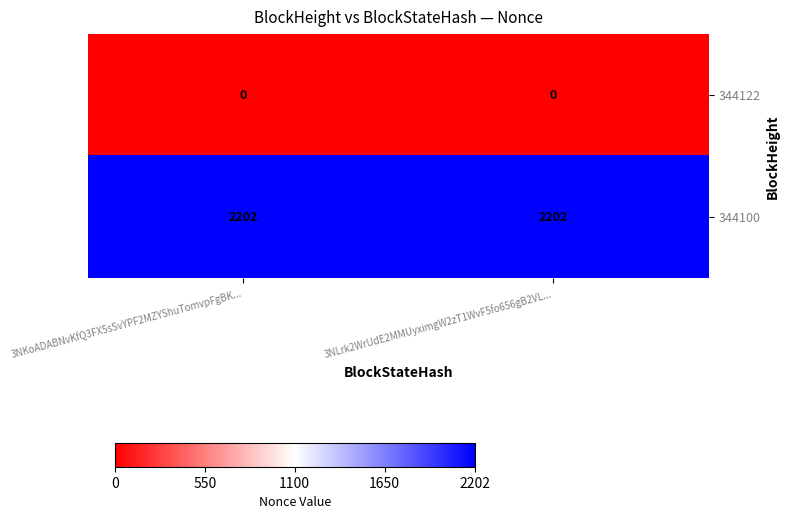

Reading right to left, list all the values displayed in this chart.

344122: 0	0
344100: 2202	2202